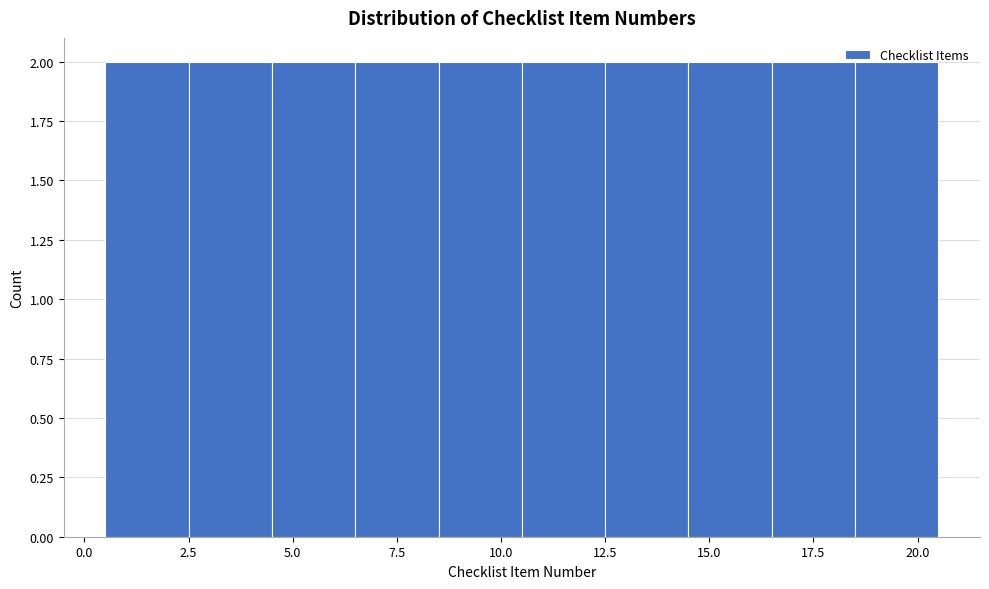

Reading left to right, list every bar in this chart as the range it spans on the x-axis followed by its height. The values are not printed on the chart, so give them approximately, as read against the axis.

0.5 to 2.5: 2
2.5 to 4.5: 2
4.5 to 6.5: 2
6.5 to 8.5: 2
8.5 to 10.5: 2
10.5 to 12.5: 2
12.5 to 14.5: 2
14.5 to 16.5: 2
16.5 to 18.5: 2
18.5 to 20.5: 2